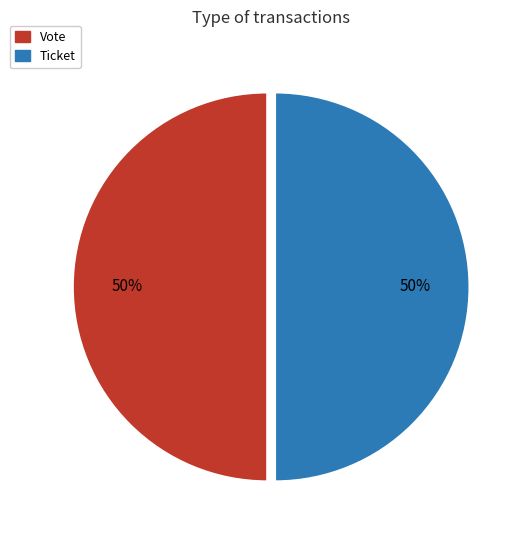

What percentage is the Vote slice, to the nearest percent?

50%